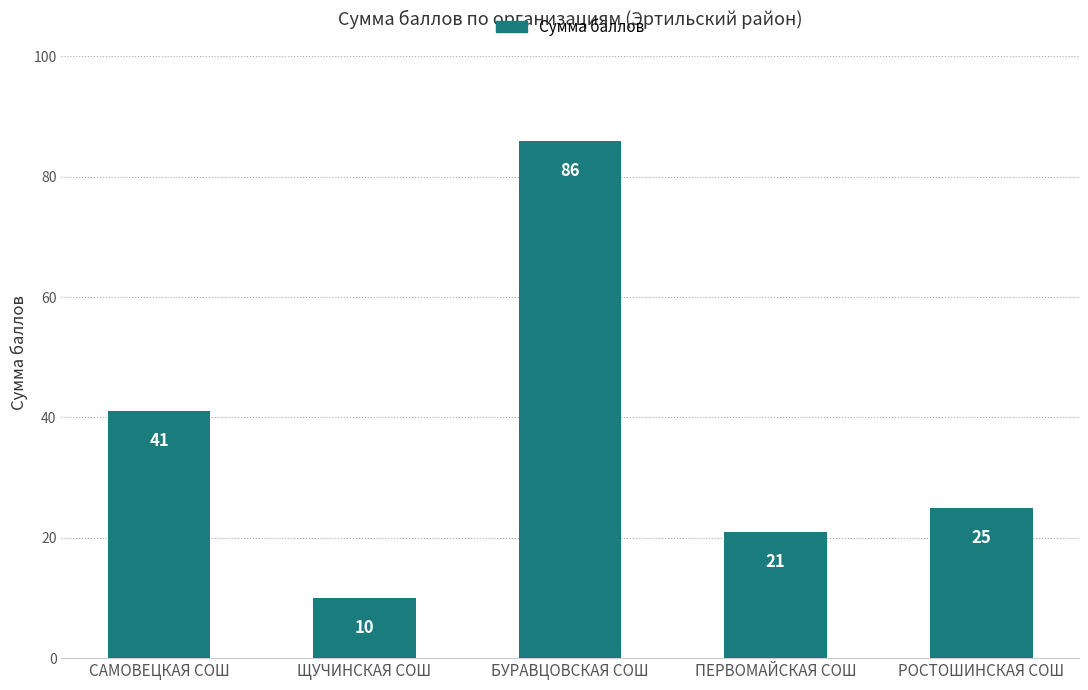

What is the label of the 5th bar from the right?

САМОВЕЦКАЯ СОШ